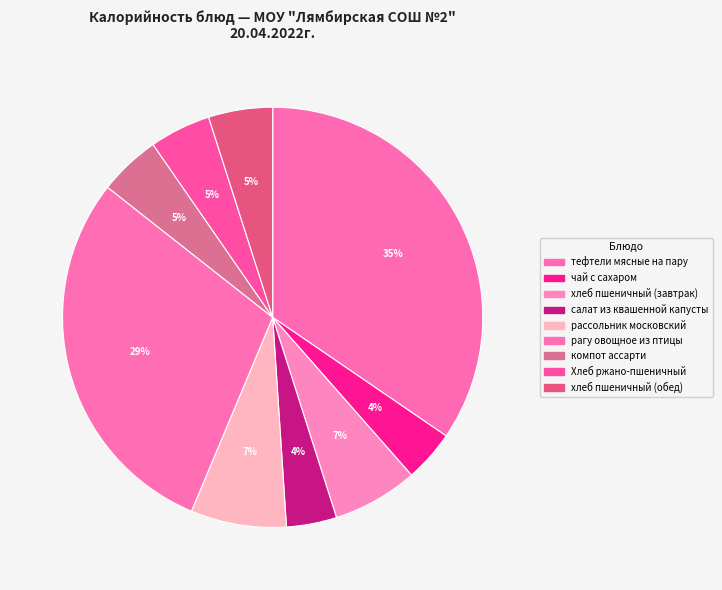

How many segments does this pie chart have?

9